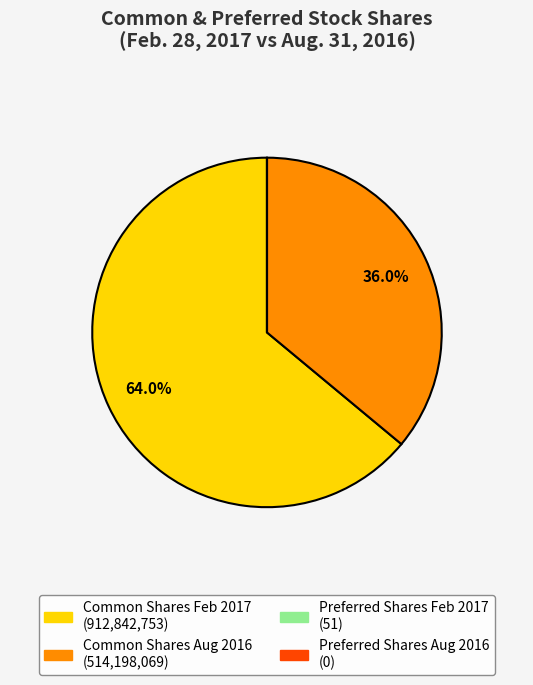

Is there any slice that represents more than half of the pie?

Yes